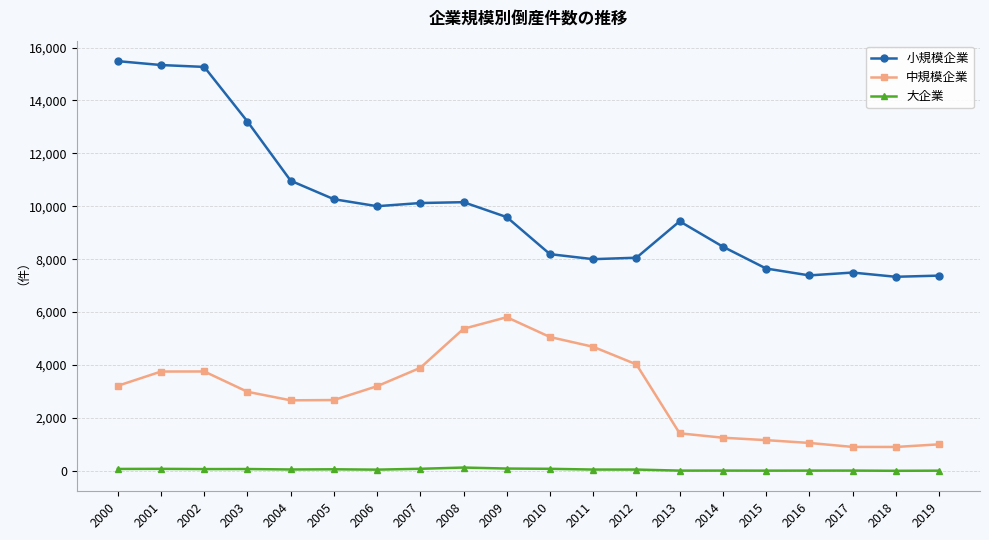

True or false: 中規模企業 has more than 0 interior local peaks.

True